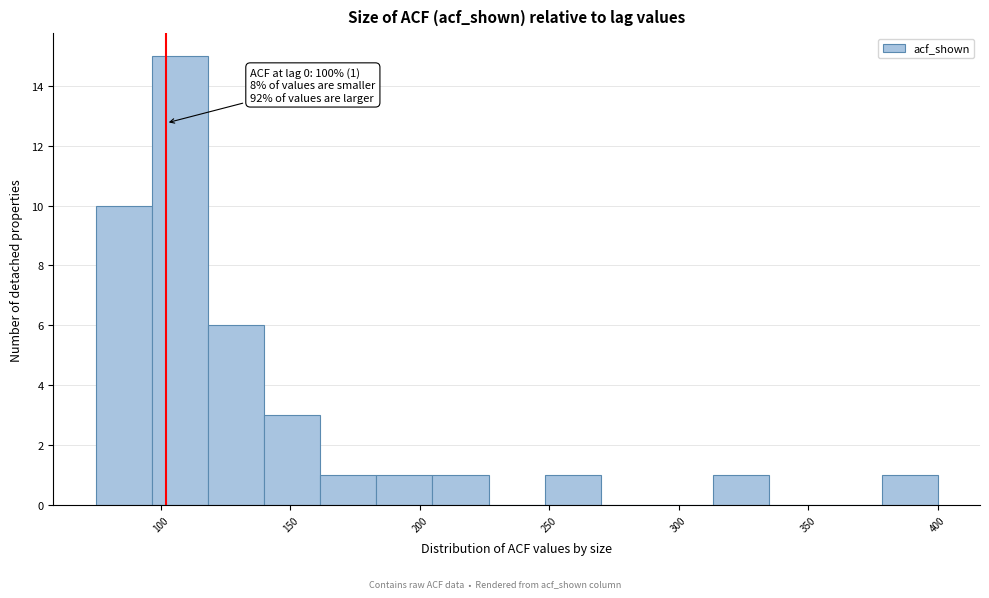

Which range on the x-axis has the tallest bar?

95 to 120